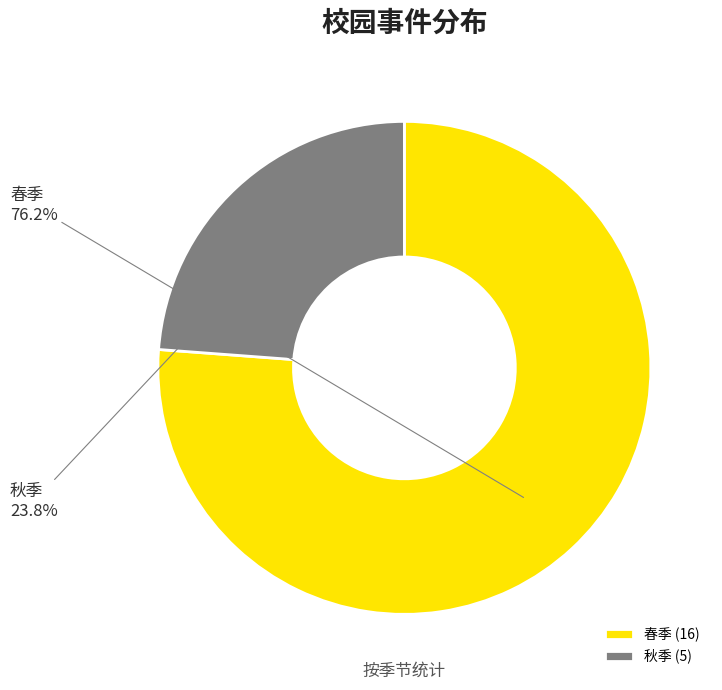

What is the majority slice?

春季